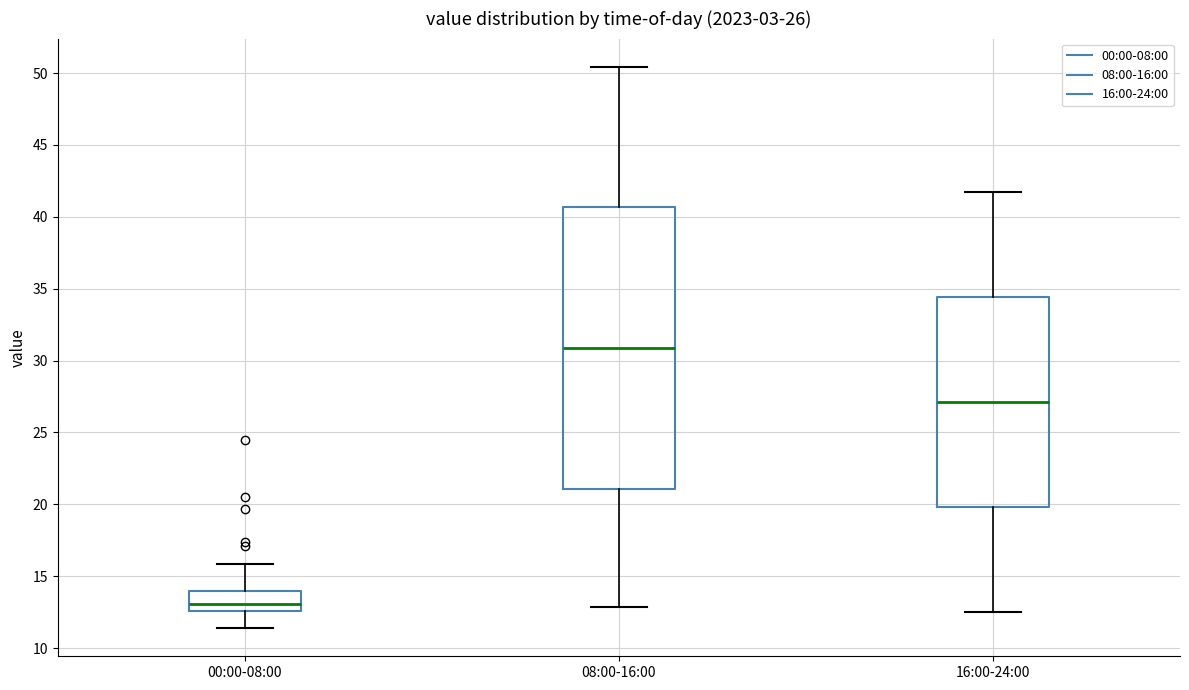

Which box is the tallest, from its lower edge to its upper edge?

08:00-16:00